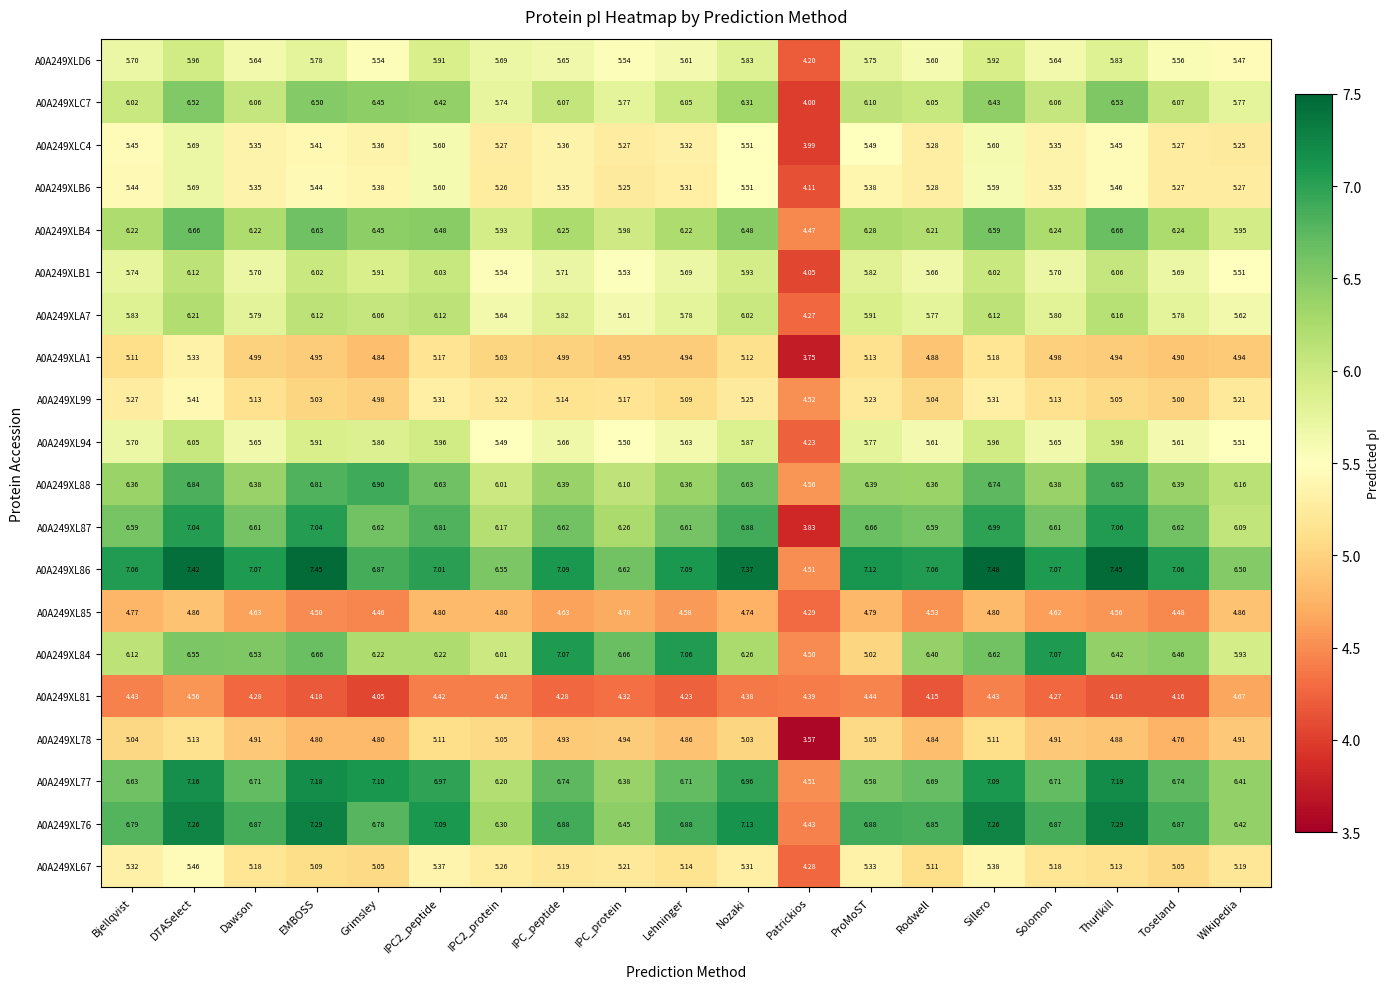

Which series has the largest total across all categories?

A0A249XL86